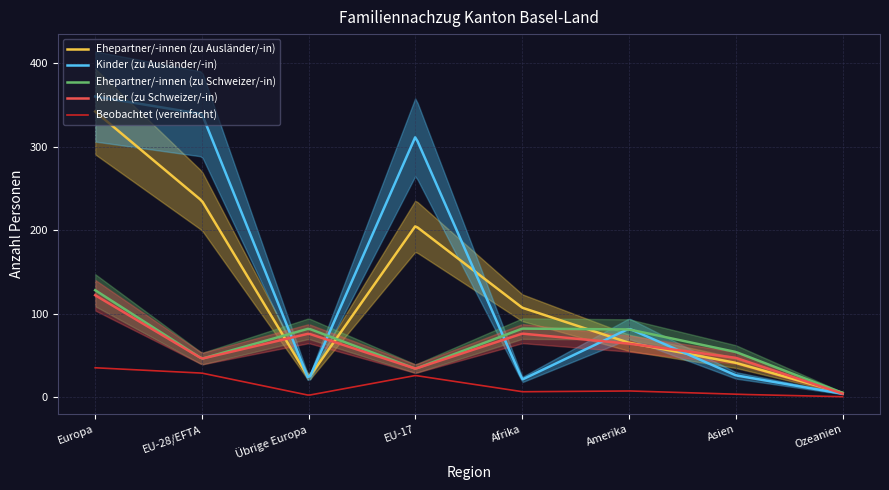

Where is the first local maximum for Ehepartner/-innen (zu Schweizer/-in)?

Übrige Europa